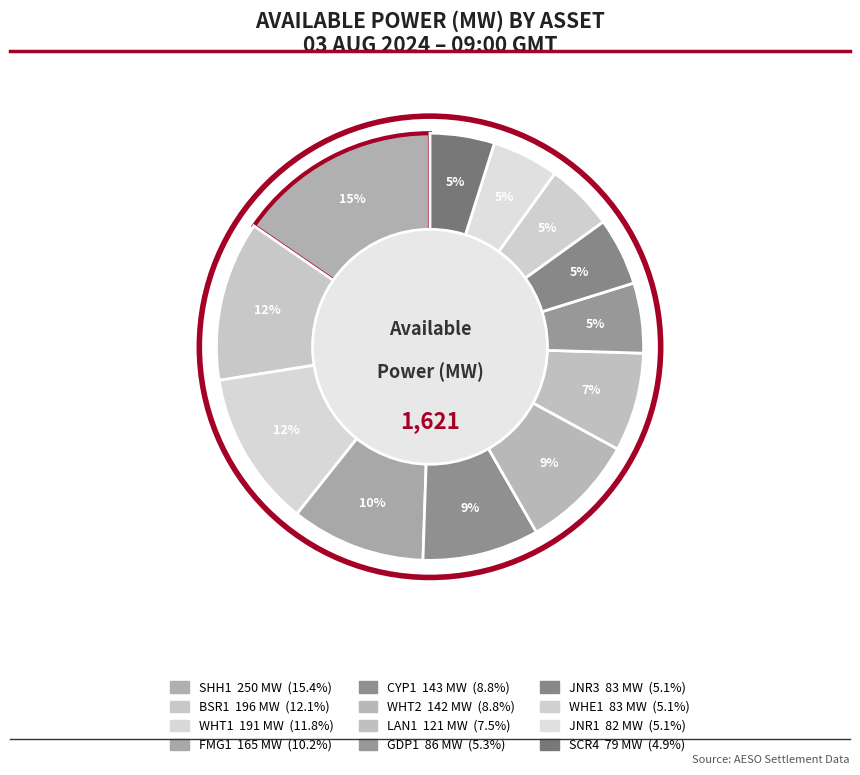

What is the smallest slice in the pie chart?

SCR4